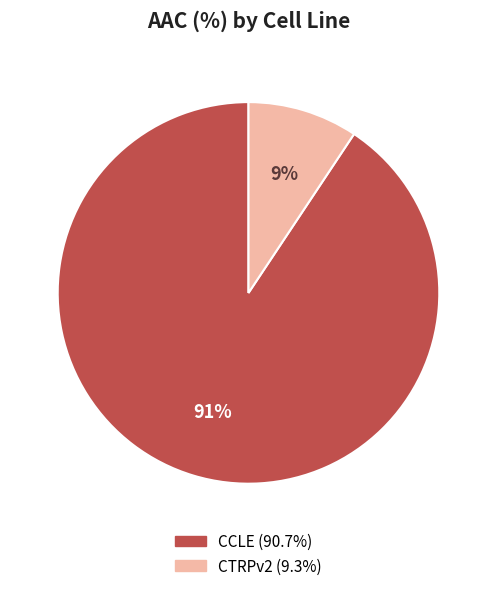

Which slice is the largest?

CCLE